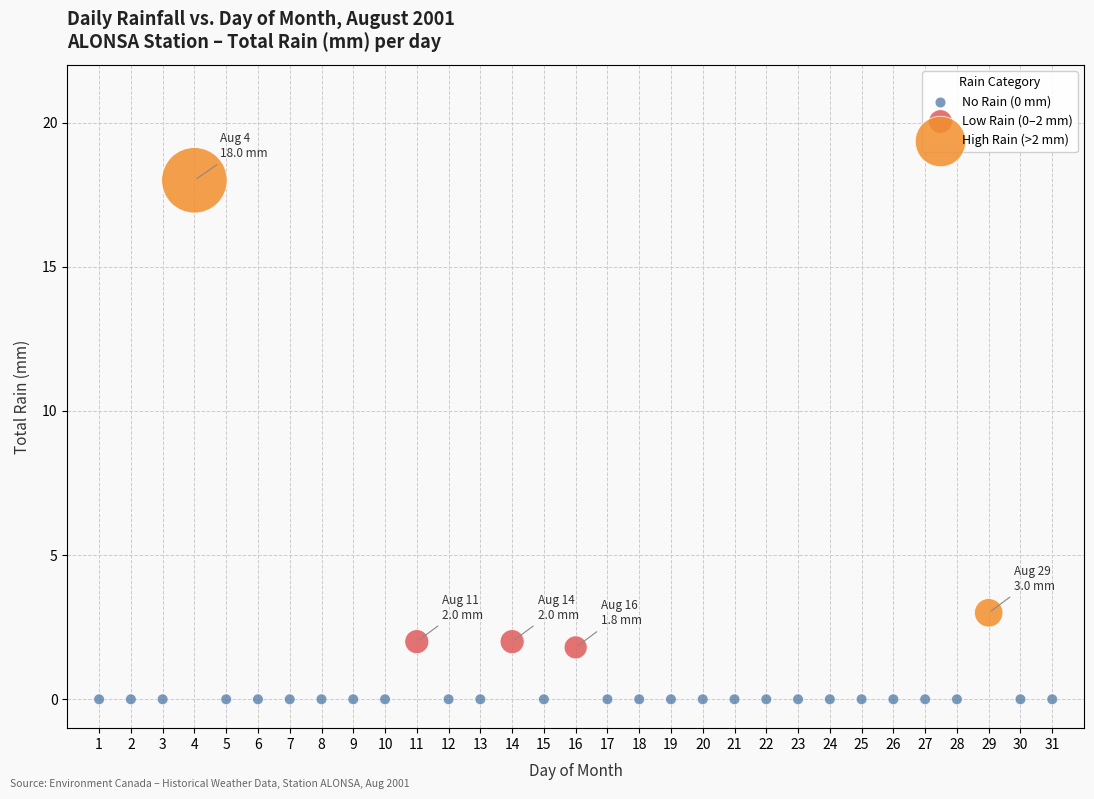

What are all the series names shown in the legend?

No Rain (0 mm), Low Rain (0–2 mm), High Rain (>2 mm)